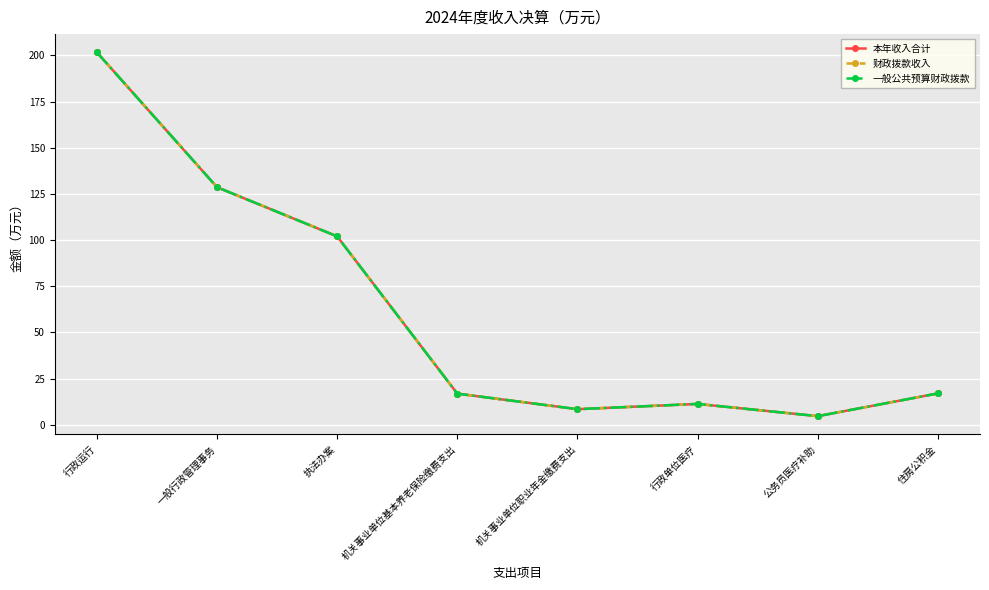

Does the chart have visible grid lines?

Yes